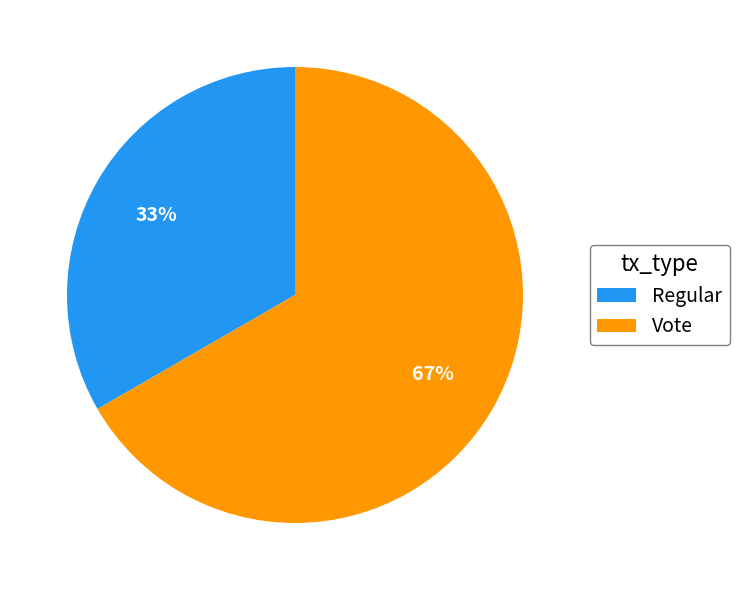

Is it true that Regular is 33% of the pie?

True